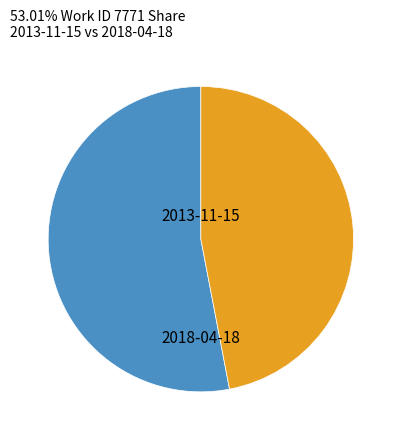

Do 2013-11-15 and 2018-04-18 together represent more than half of the pie?

Yes